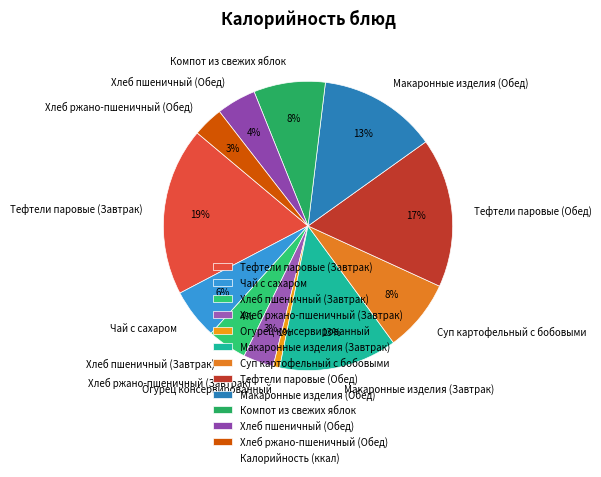

Combined, do Хлеб ржано-пшеничный (Обед) and Макаронные изделия (Завтрак) account for over 50%?

No